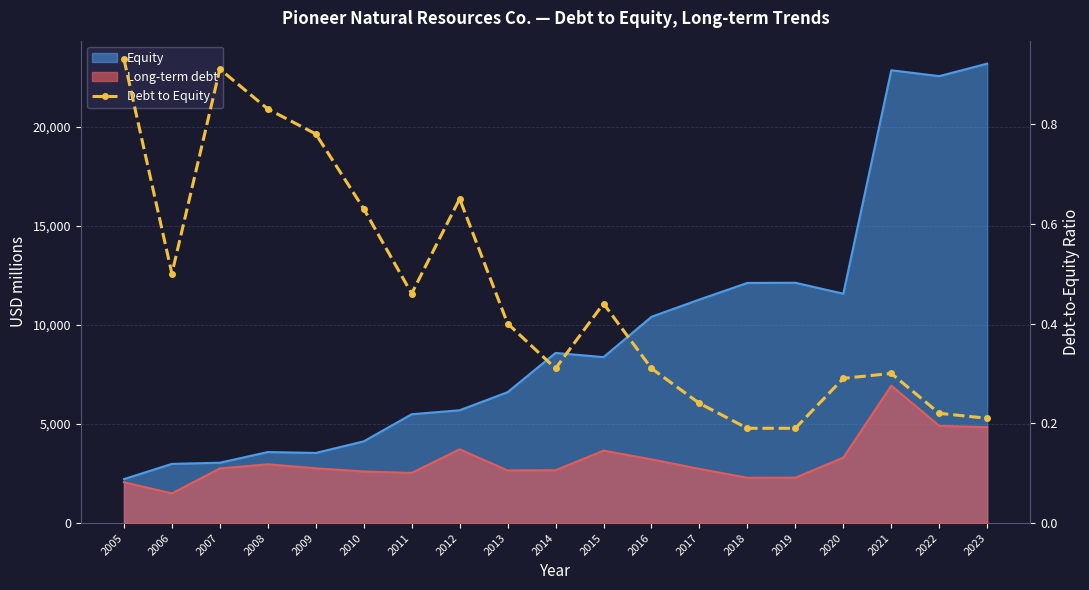

List the labels in order of value, largest first.

2005, 2007, 2008, 2009, 2012, 2010, 2006, 2011, 2015, 2013, 2014, 2016, 2021, 2020, 2017, 2022, 2023, 2018, 2019